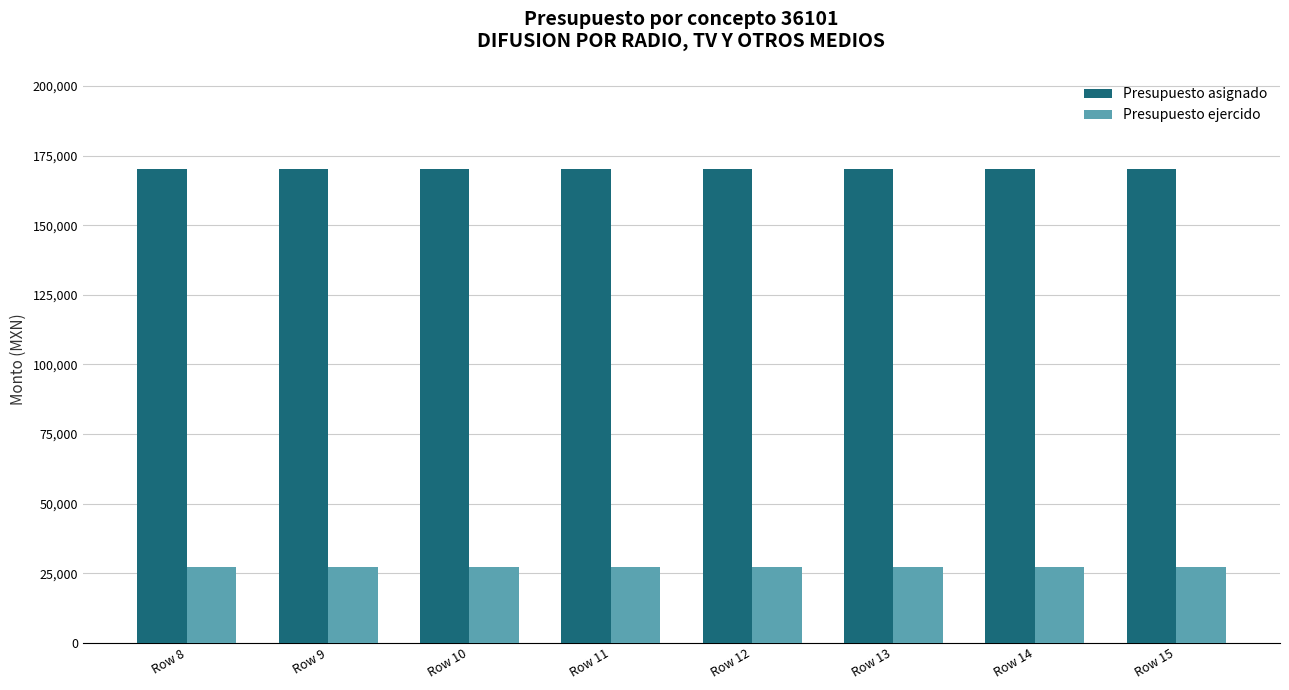

What is the highest value of the Presupuesto ejercido series?

27359.9